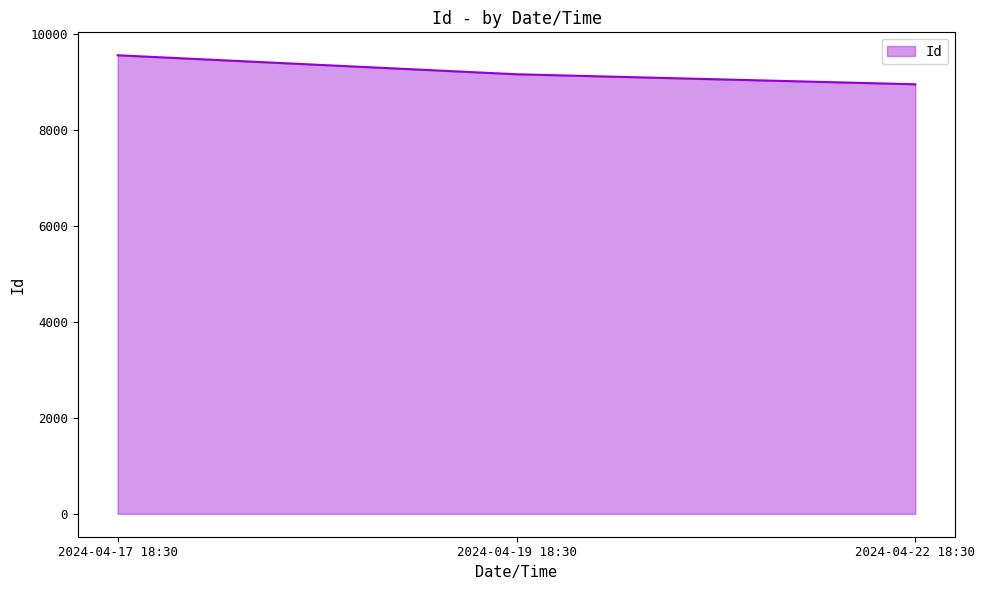

What is the sum of all values?

27676